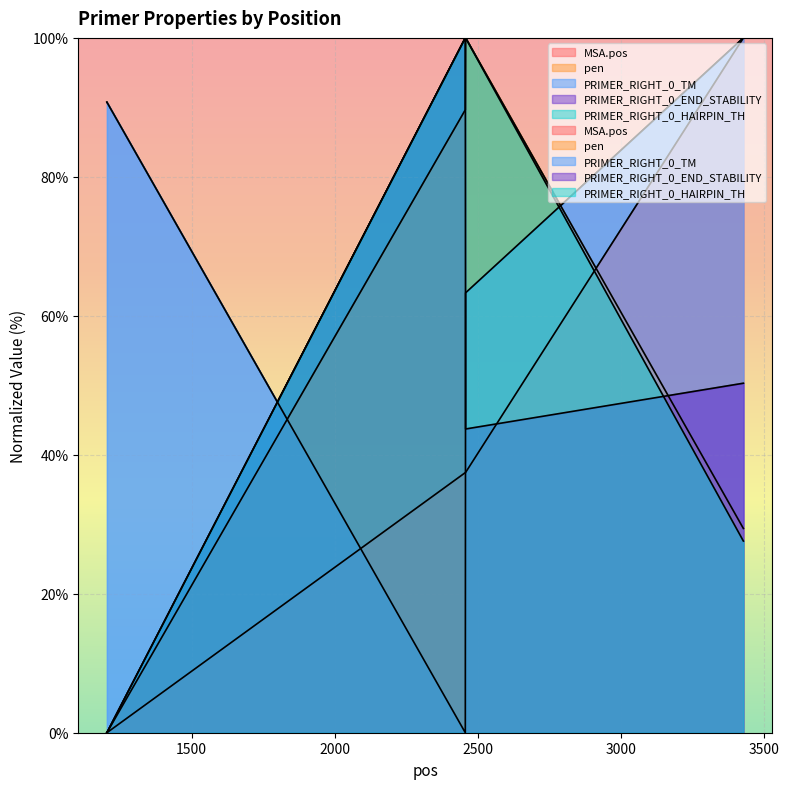

Does the chart display data point markers on the line(s)?

No